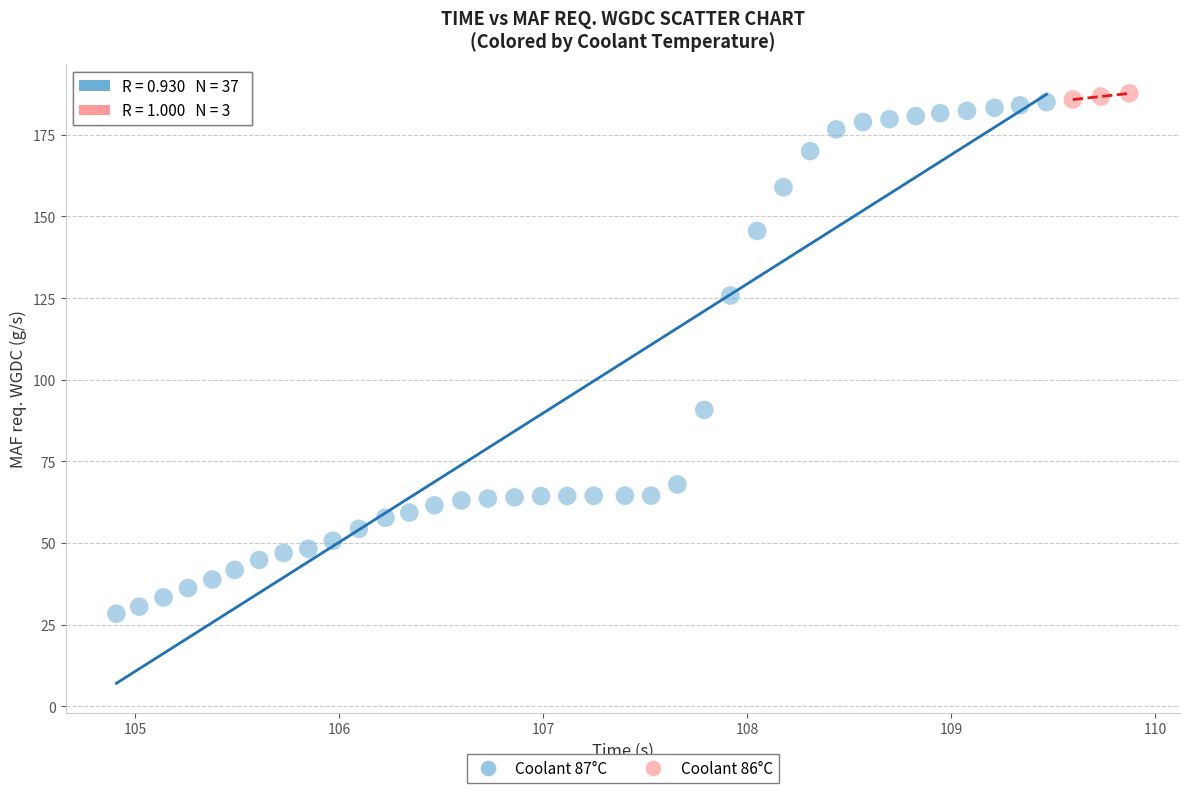

Which series has the largest Y range (max minus min)?

Coolant 87°C